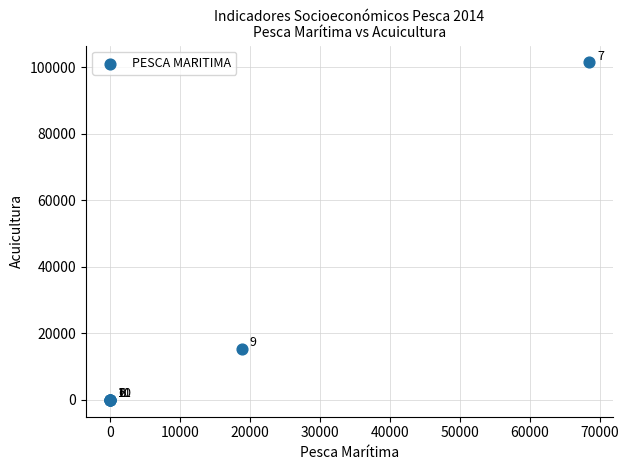

What Y value in the scatter plot is closest to 50705?

15423.6